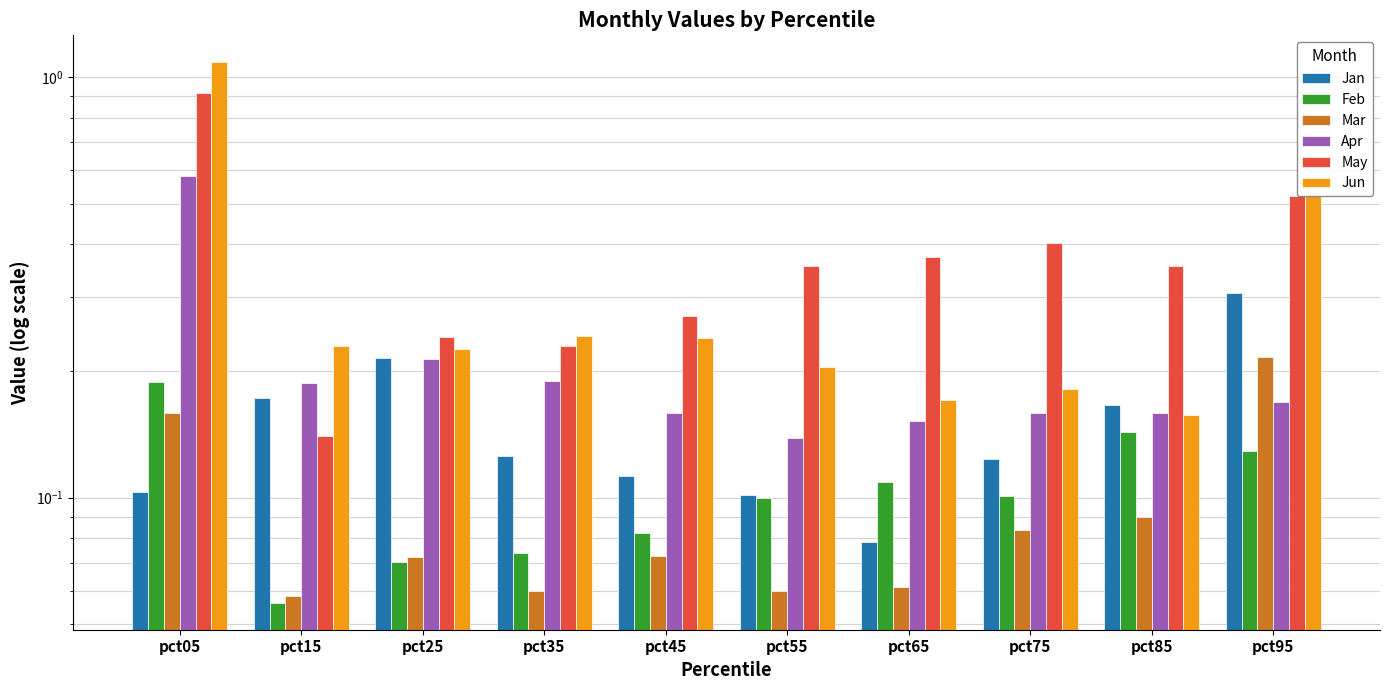

What are all the series names shown in the legend?

Jan, Feb, Mar, Apr, May, Jun